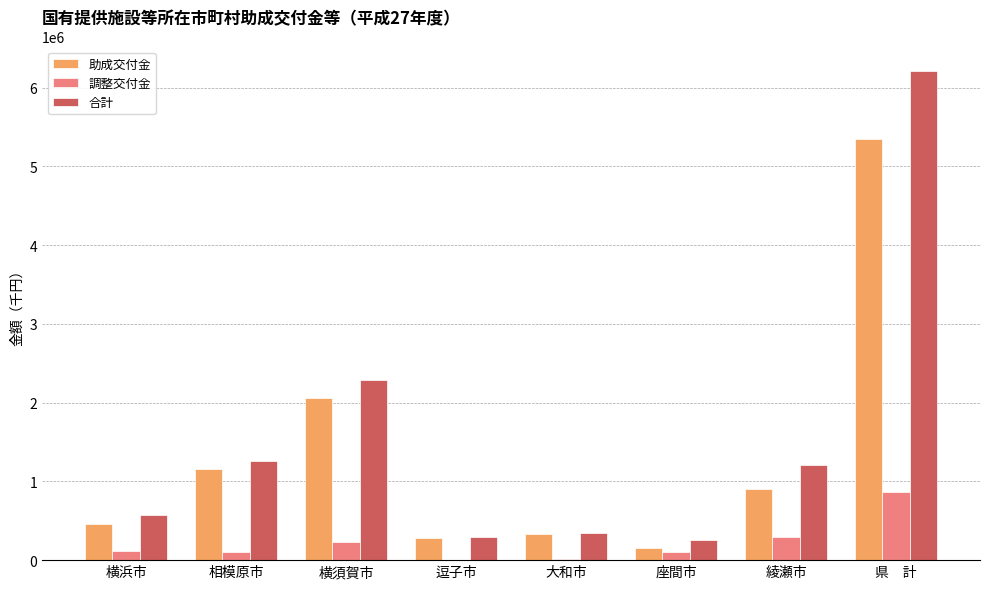

At which category is the sum across all series the highest?

県　計